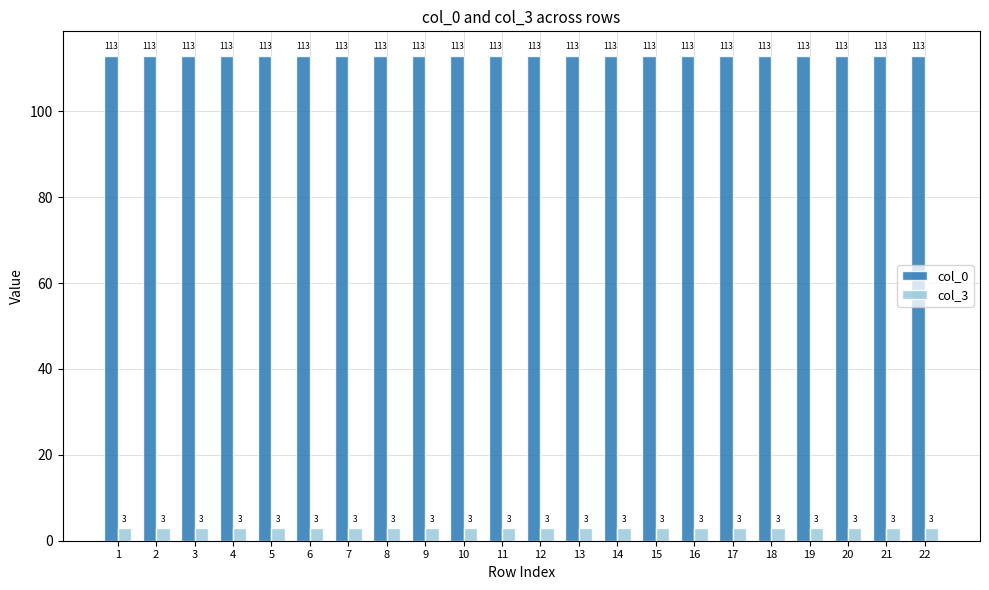

At how many categories does at least one series exceed 112?

22